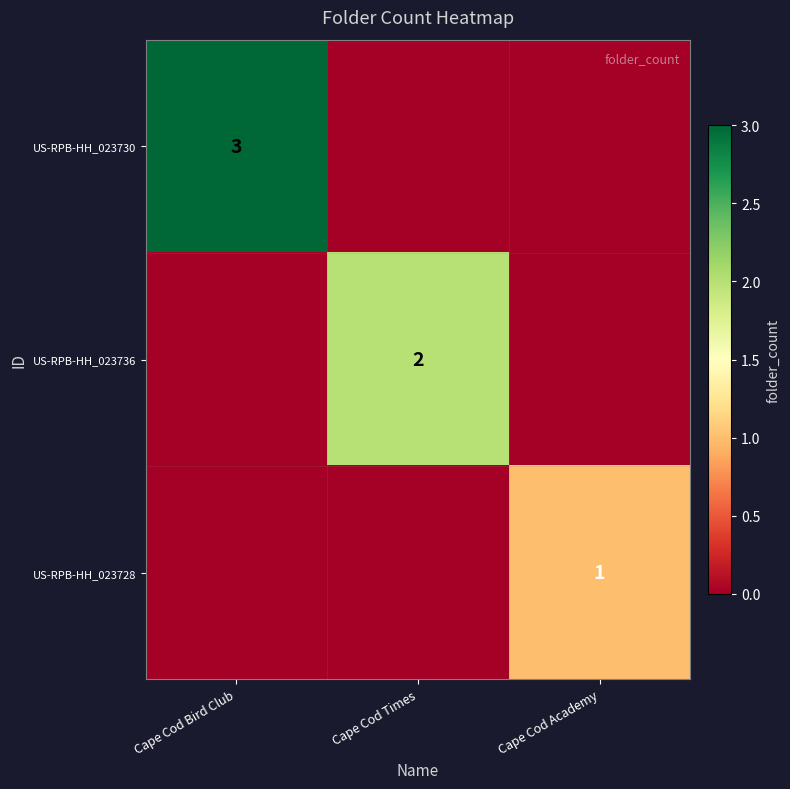

Is it true that US-RPB-HH_023736 equals 3 at Cape Cod Times?

False